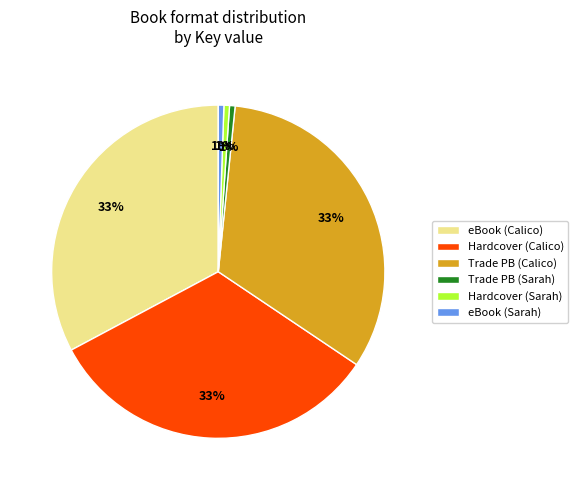

To the nearest percent, what is the average slice percentage?

17%